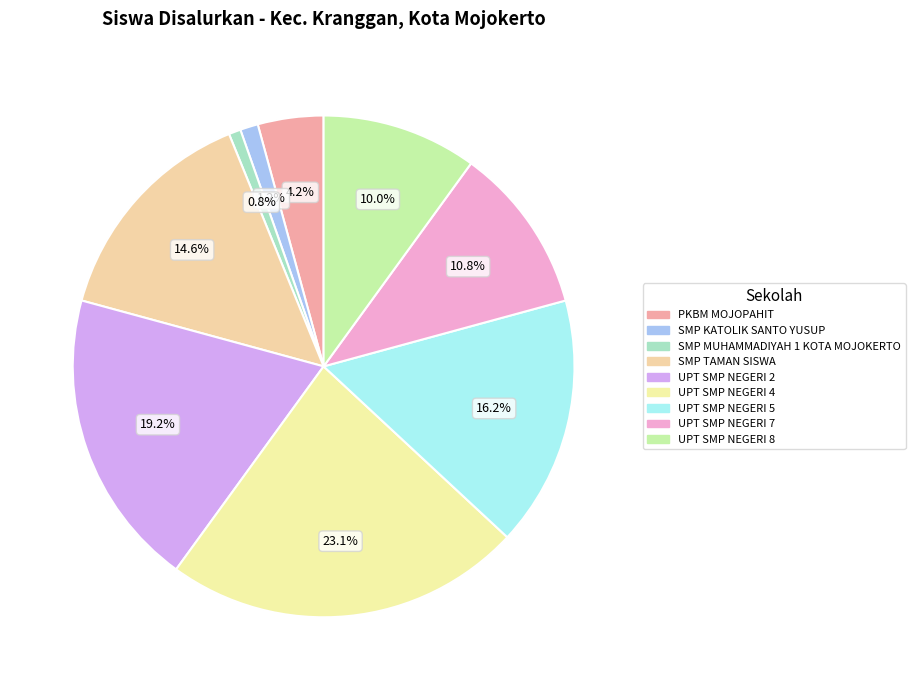

Count the number of slices in the pie.

9